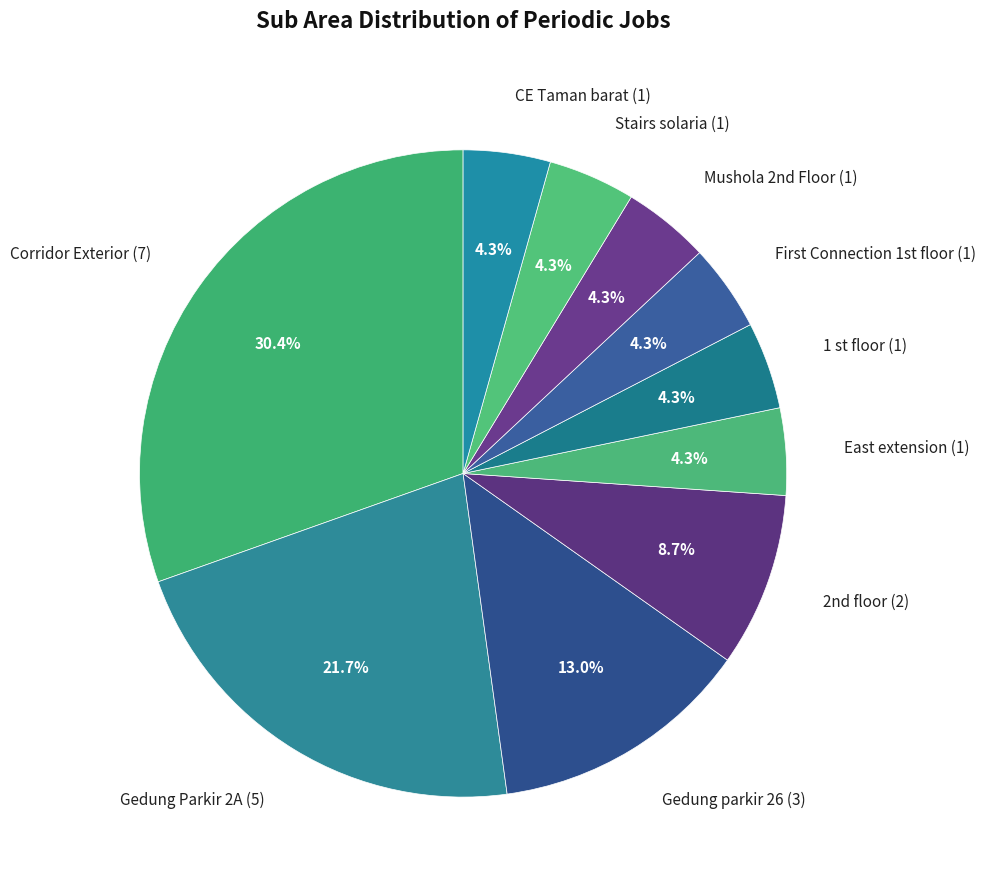

What percentage is NOT represented by Stairs solaria?

95.7%